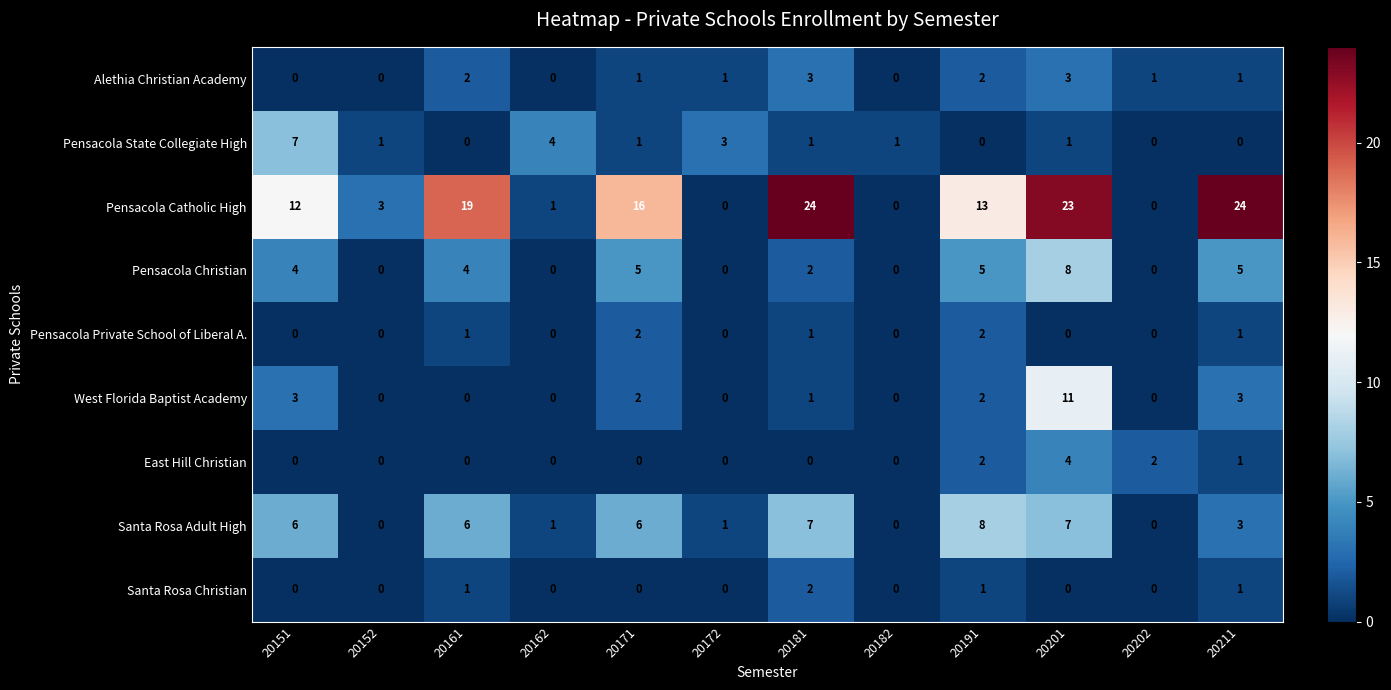

Where does the Pensacola Catholic High series first go above 13?

20161